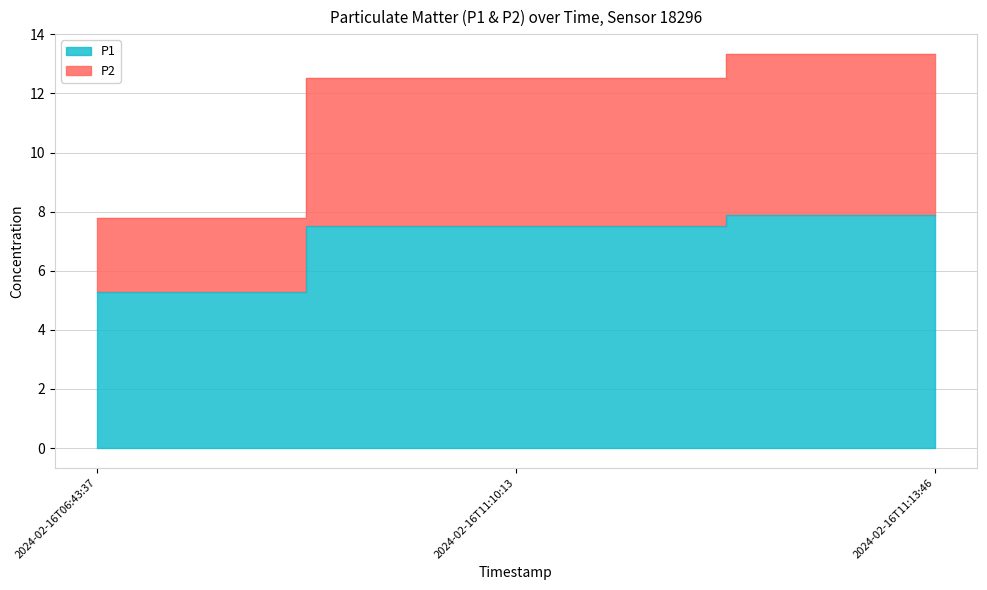

At which category is the sum across all series the highest?

2024-02-16T11:13:46